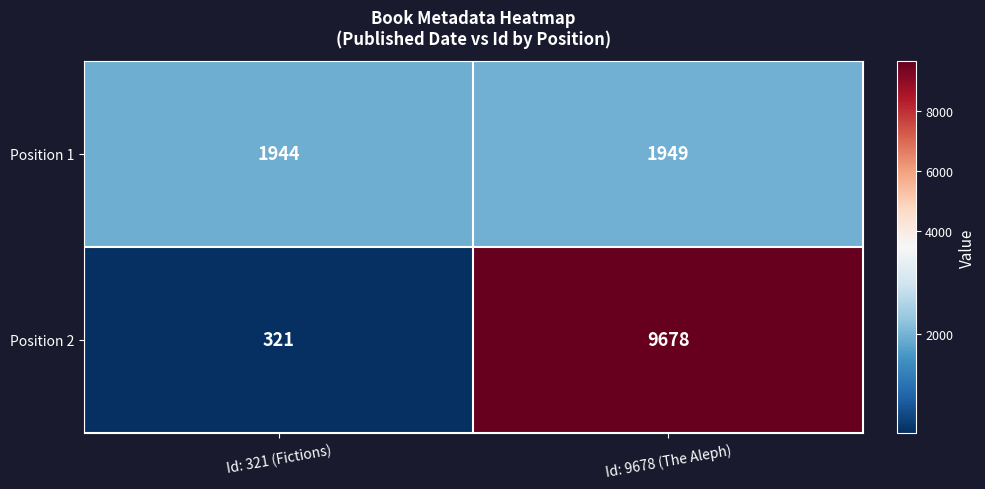

Reading left to right, list all the values displayed in this chart.

Position 1: 1944	1949
Position 2: 321	9678